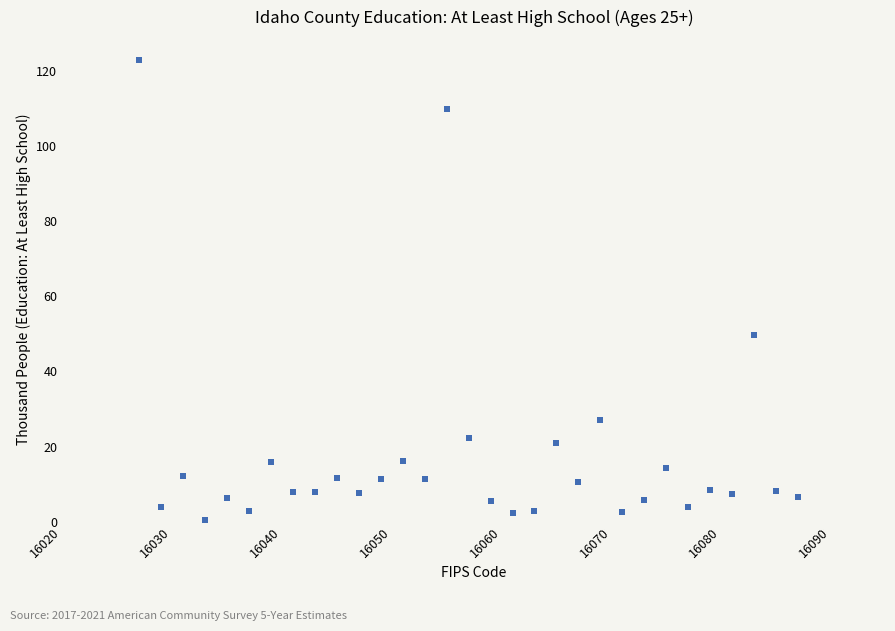

What Y value in the scatter plot is closest to 61?

49.6